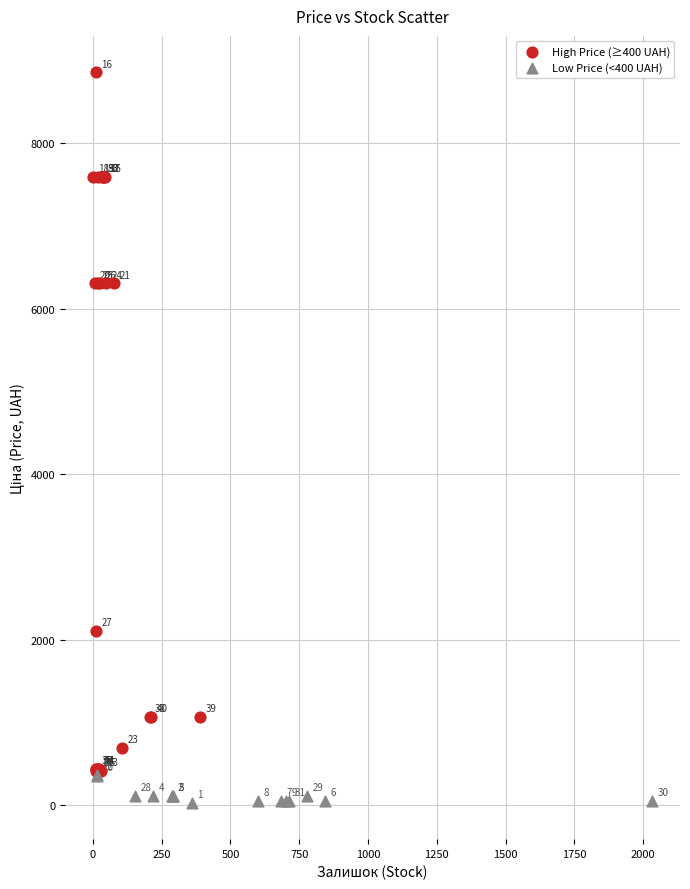

Which series has the largest Y range (max minus min)?

High Price (≥400 UAH)